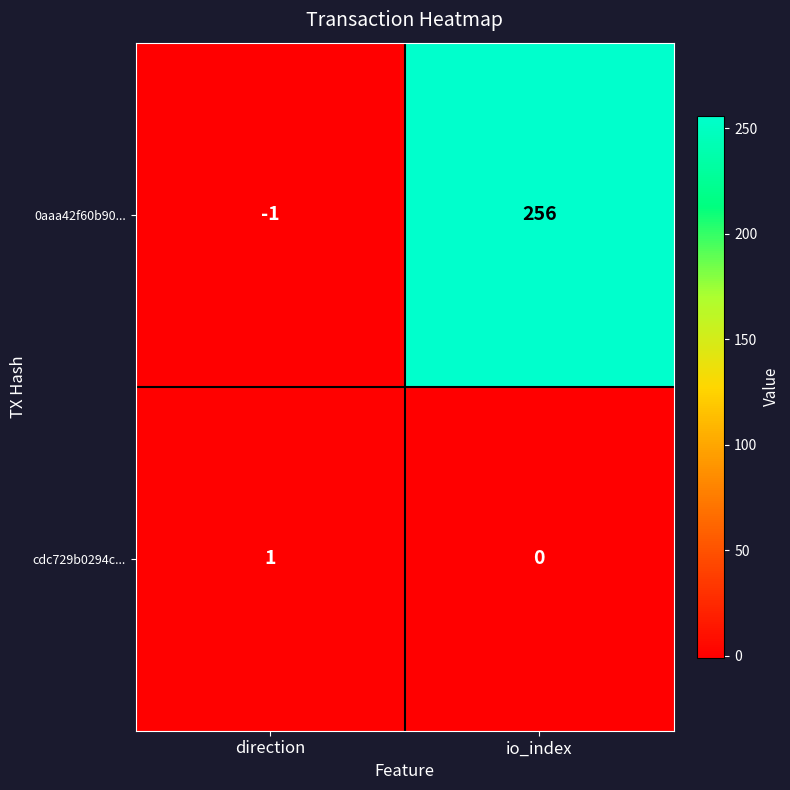

What is the average value of the 0aaa42f60b90... series?

128